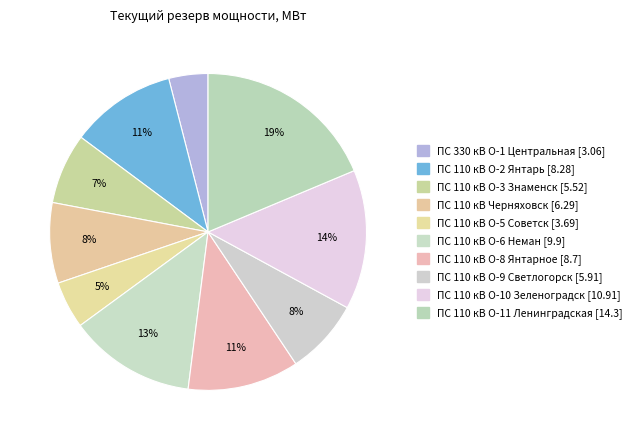

How many segments does this pie chart have?

10